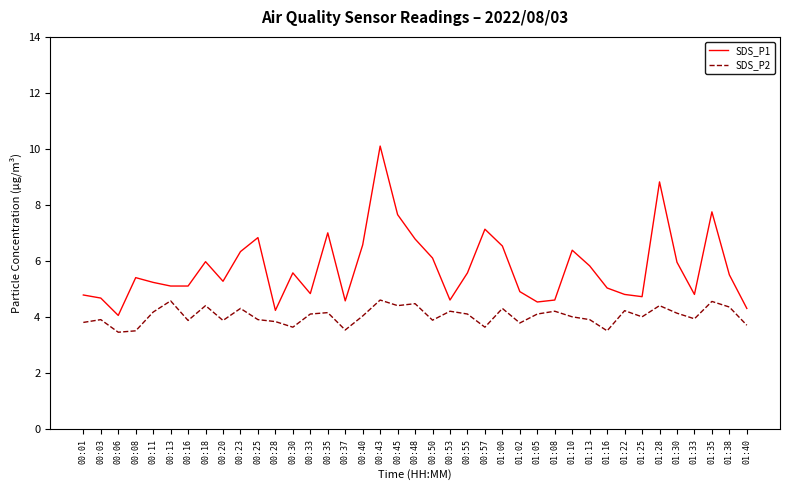

The SDS_P1 series shows 5.6 at 00:30. True or false?

True